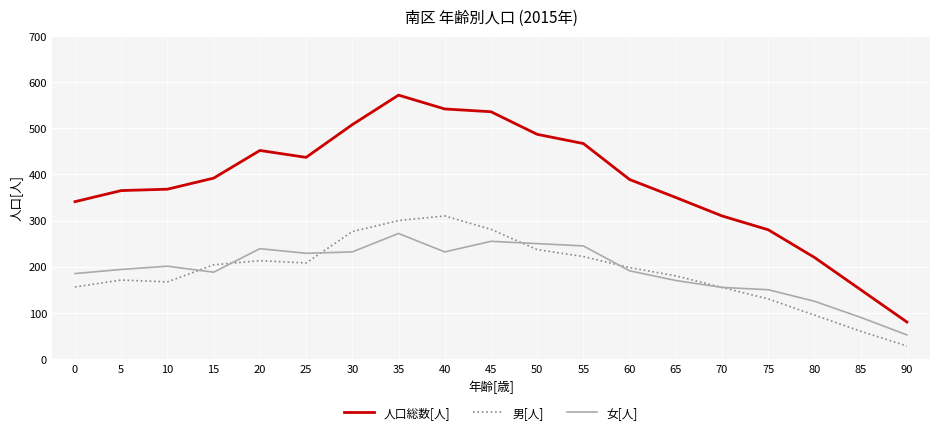

True or false: 女[人] has a value of 144 at 30.

False